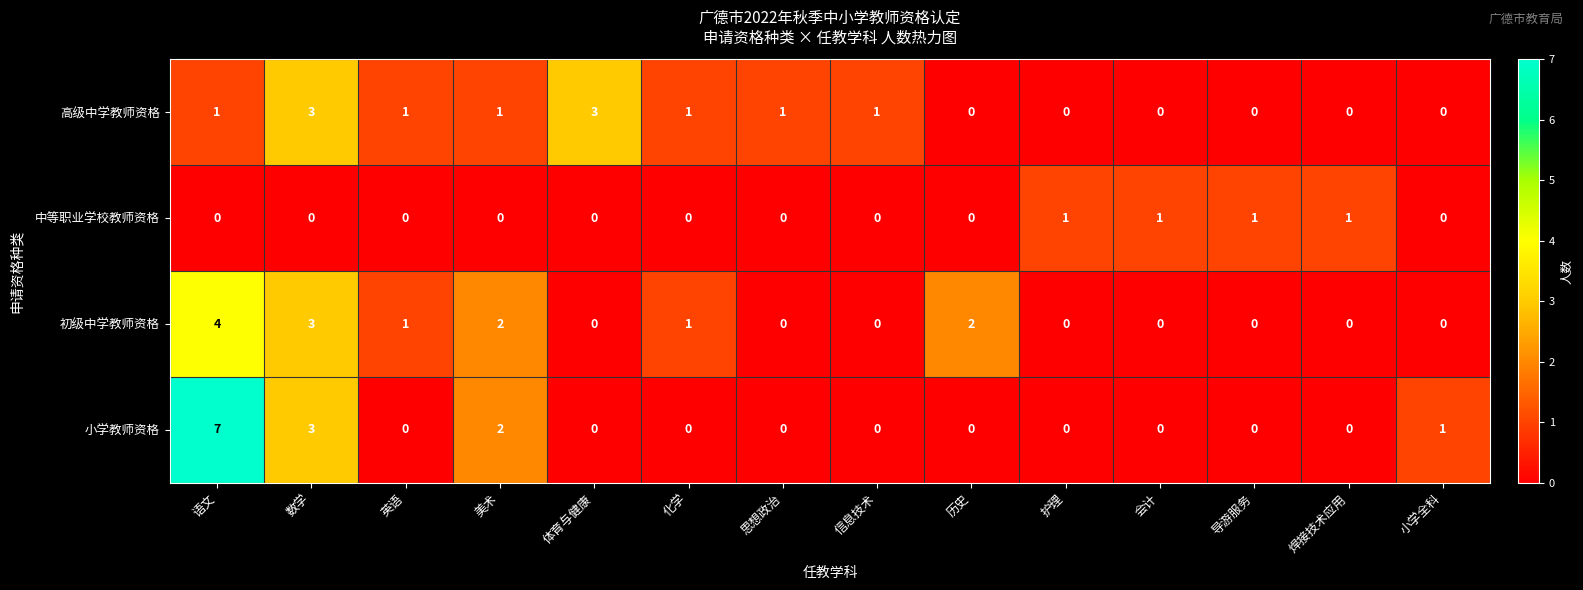

What is the highest value of the 初级中学教师资格 series?

4